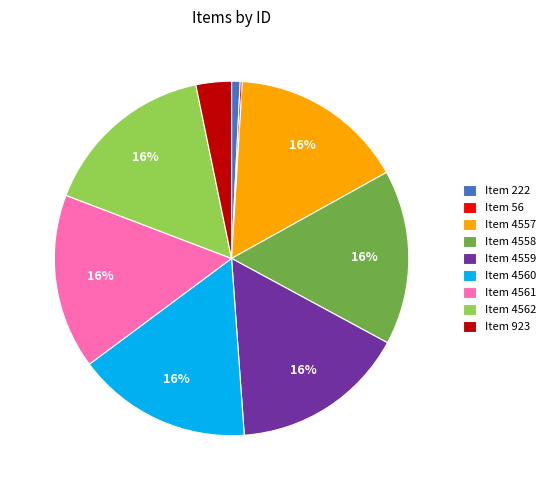

Is Item 4560 the majority of the pie?

No